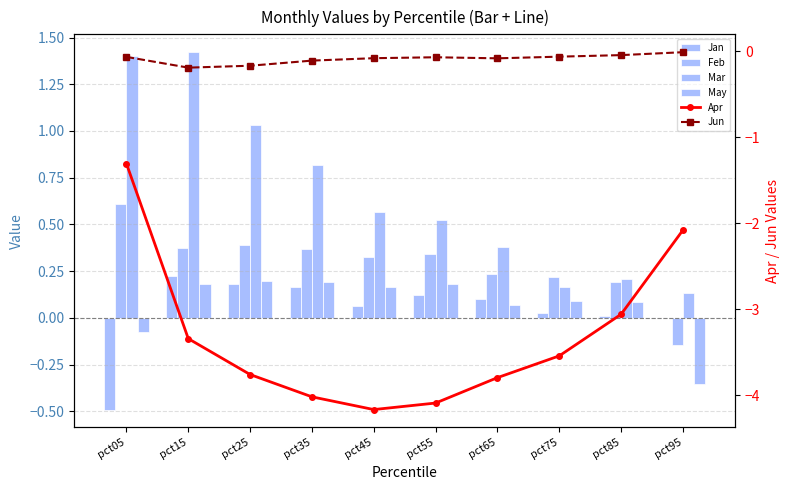

How many positive values does the Feb series have?

9